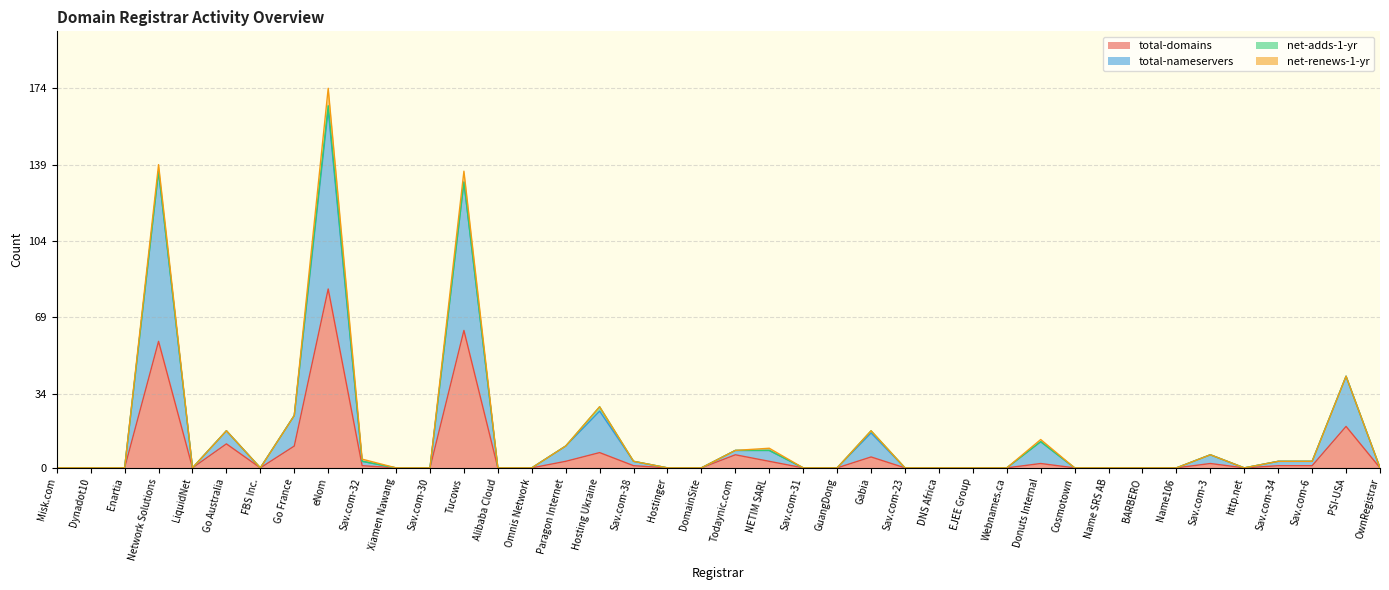

True or false: total-nameservers and total-domains cross at least once.

False